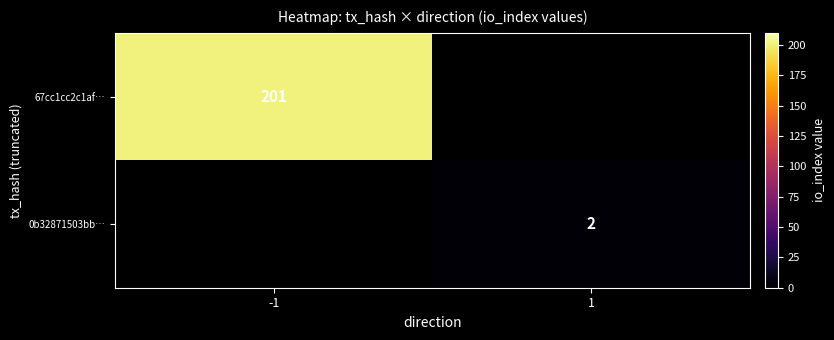

Between 1 and -1, which is larger?

-1